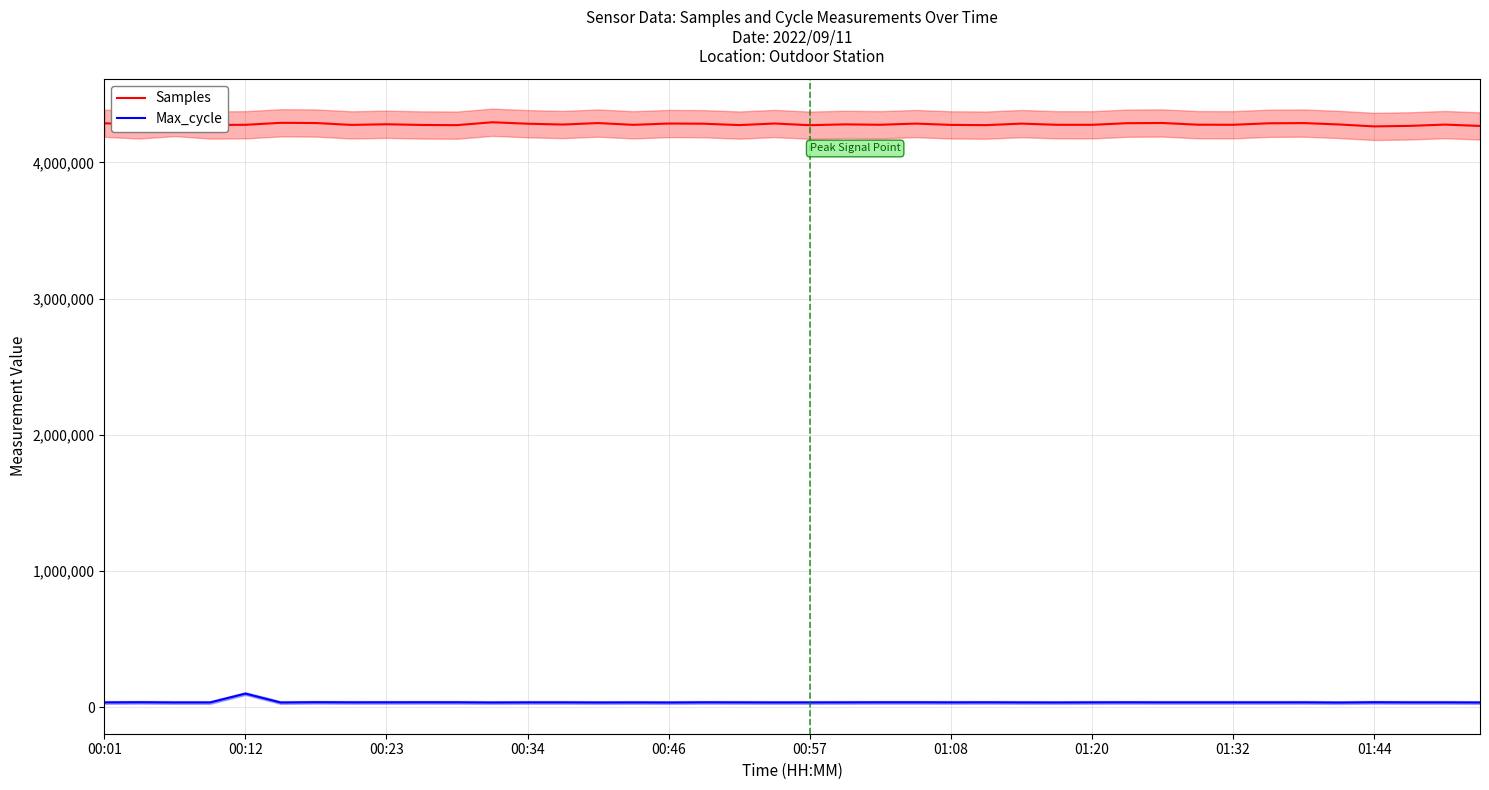

Is the value of Max_cycle at 00:34 greater than the value of Samples at 00:23?

No